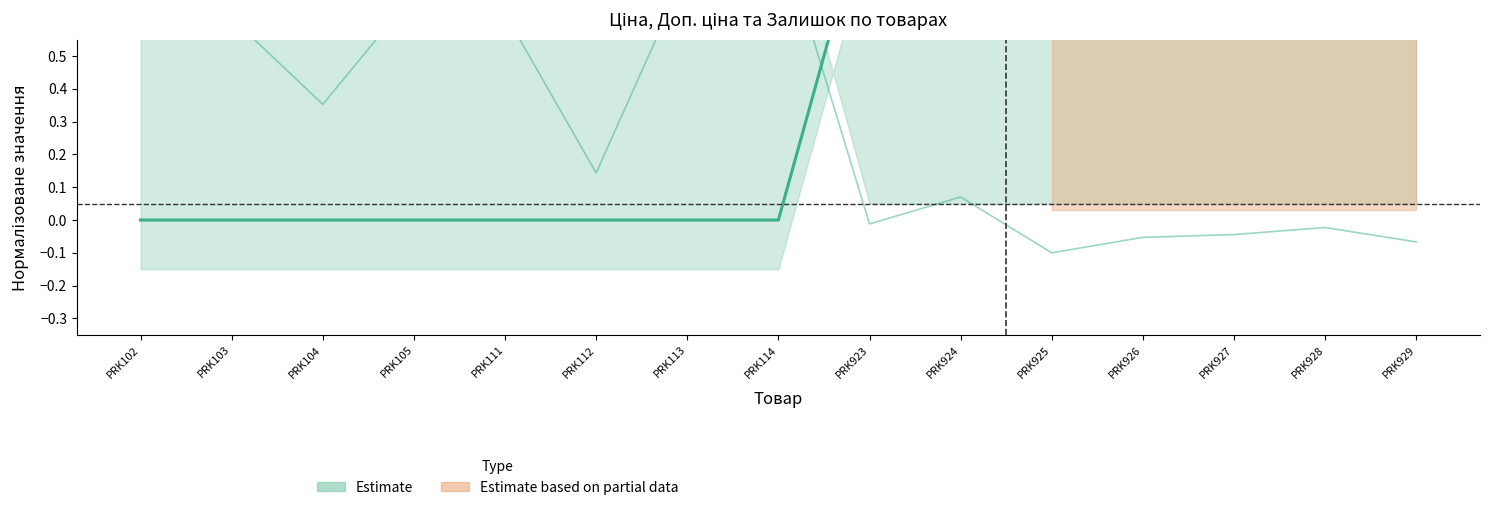

Which series has the widest spread of values?

Ціна